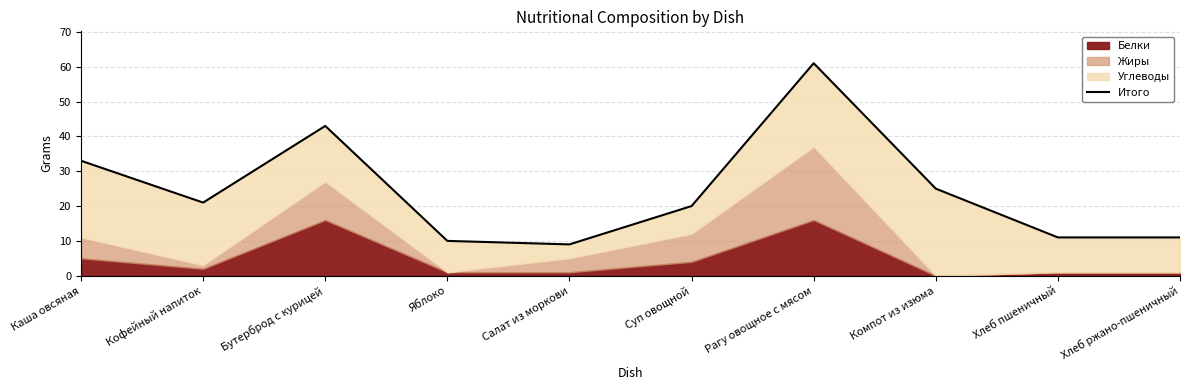

Reading left to right, extract all data points from this chart.

Каша овсяная=33	Кофейный напиток=21	Бутерброд с курицей=43	Яблоко=10	Салат из моркови=9	Суп овощной=20	Рагу овощное с мясом=61	Компот из изюма=25	Хлеб пшеничный=11	Хлеб ржано-пшеничный=11